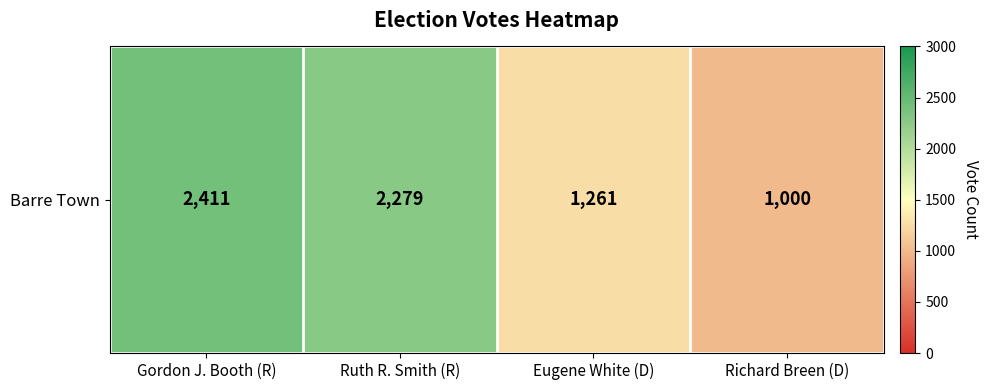

Reading left to right, extract all data points from this chart.

2411	2279	1261	1000